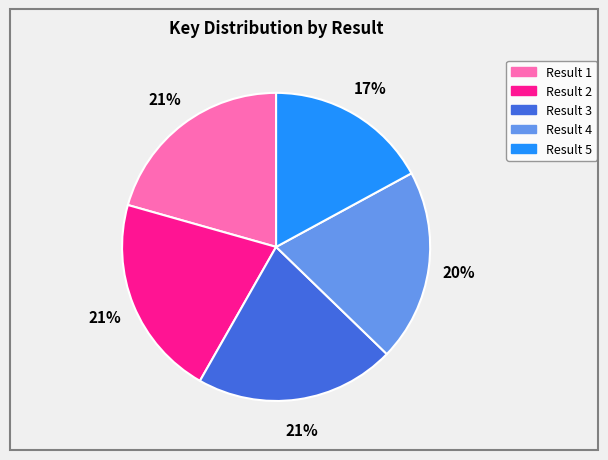

Is there any slice that represents more than half of the pie?

No